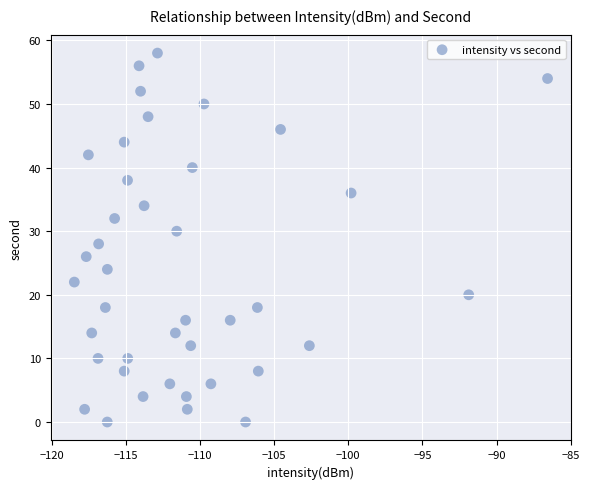

What is the range of Y values (max minus min)?

58